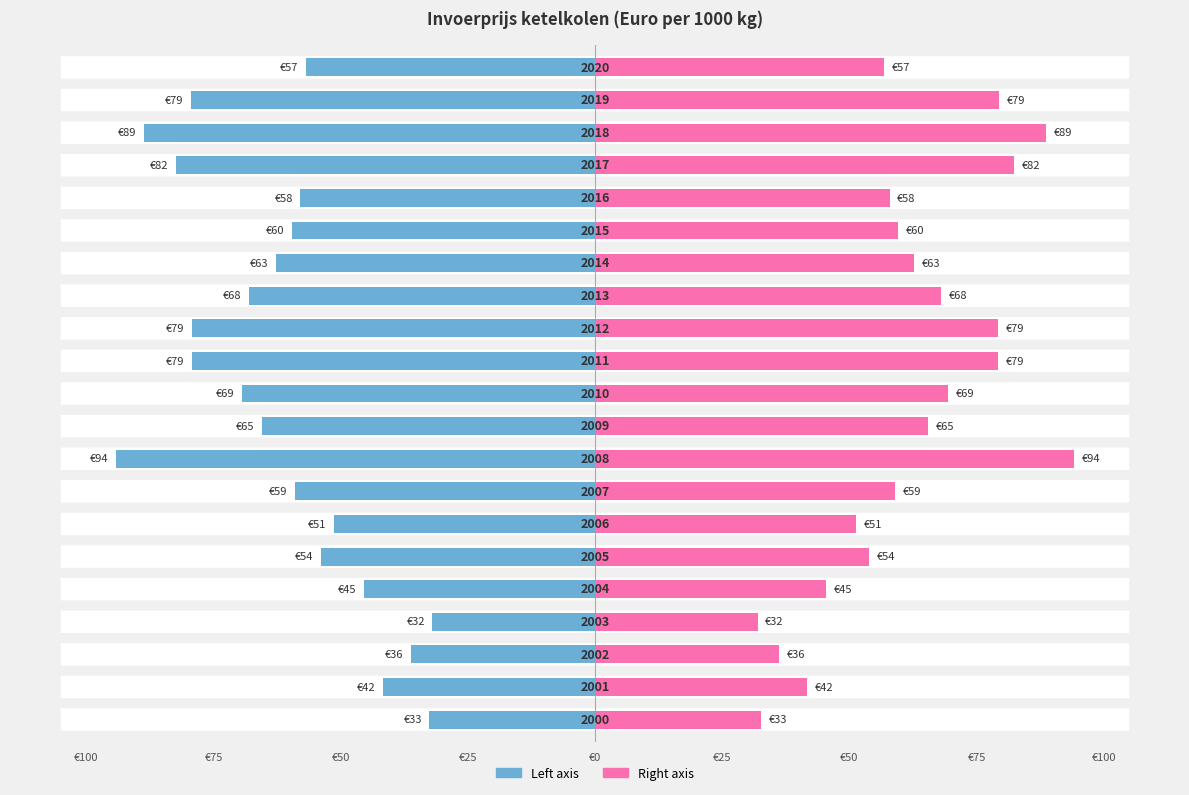

Reading left to right, list all the values displayed in this chart.

Annual Average (left): -32.6	-41.7	-36.2	-32.0	-45.5	-53.9	-51.3	-59.0	-94.2	-65.5	-69.4	-79.2	-79.3	-68.0	-62.8	-59.5	-57.9	-82.5	-88.6	-79.5	-56.9
Annual Average (right): 32.6	41.7	36.2	32.0	45.5	53.9	51.3	59.0	94.2	65.5	69.4	79.2	79.3	68.0	62.8	59.5	57.9	82.5	88.6	79.5	56.9